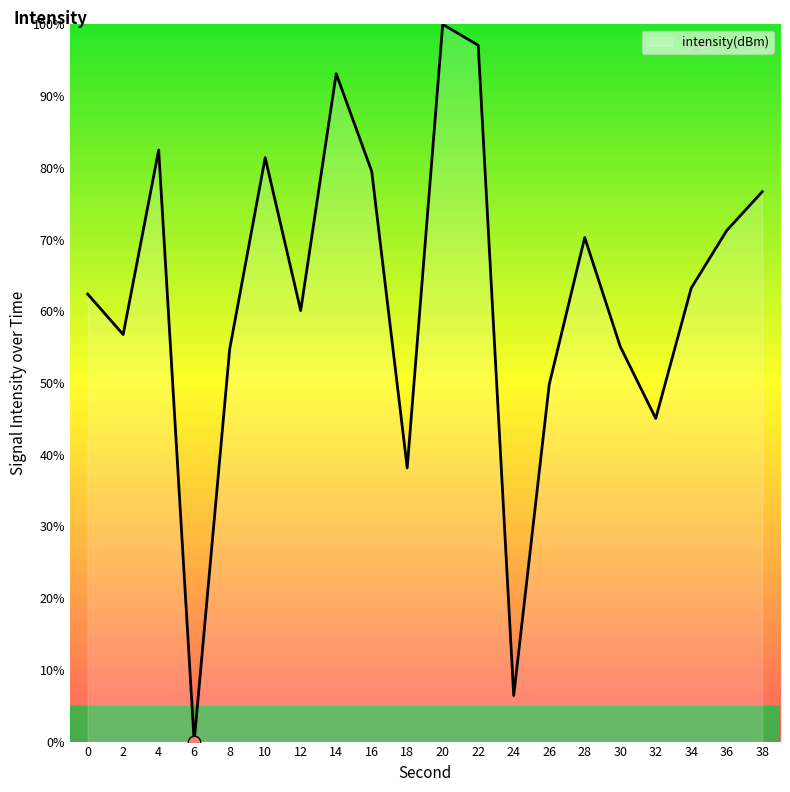

Between 8 and 2, which is larger?

2